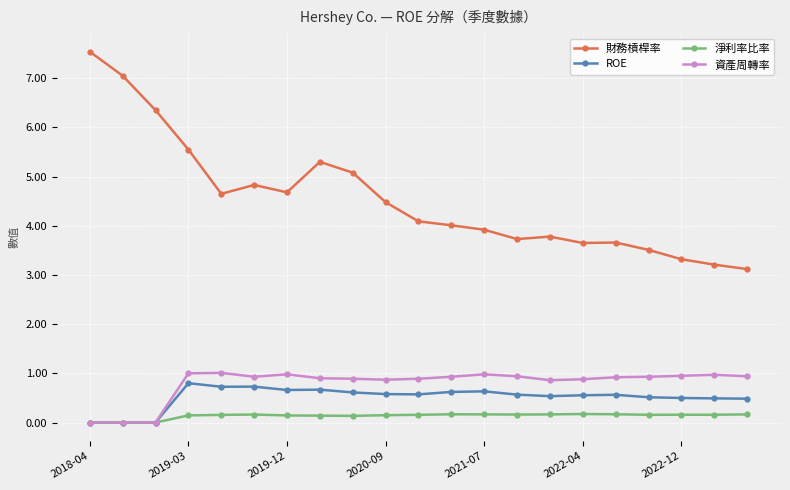

What are all the series names shown in the legend?

財務槓桿率, ROE, 淨利率比率, 資產周轉率